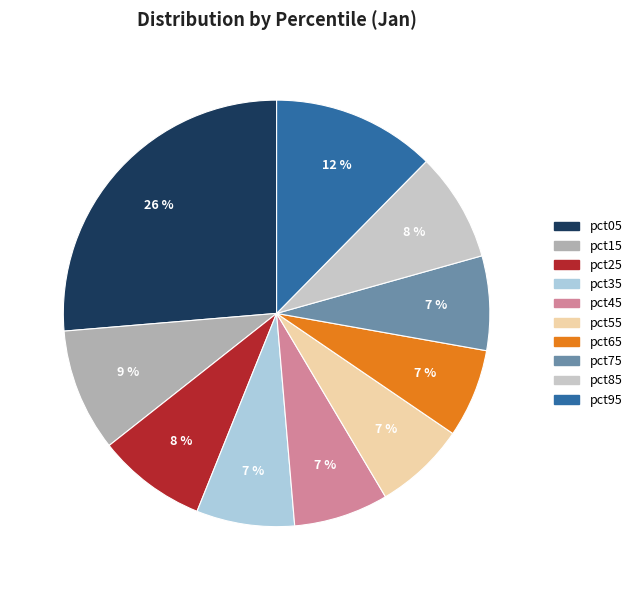

How much of the chart is everything except pct95?

87.6%